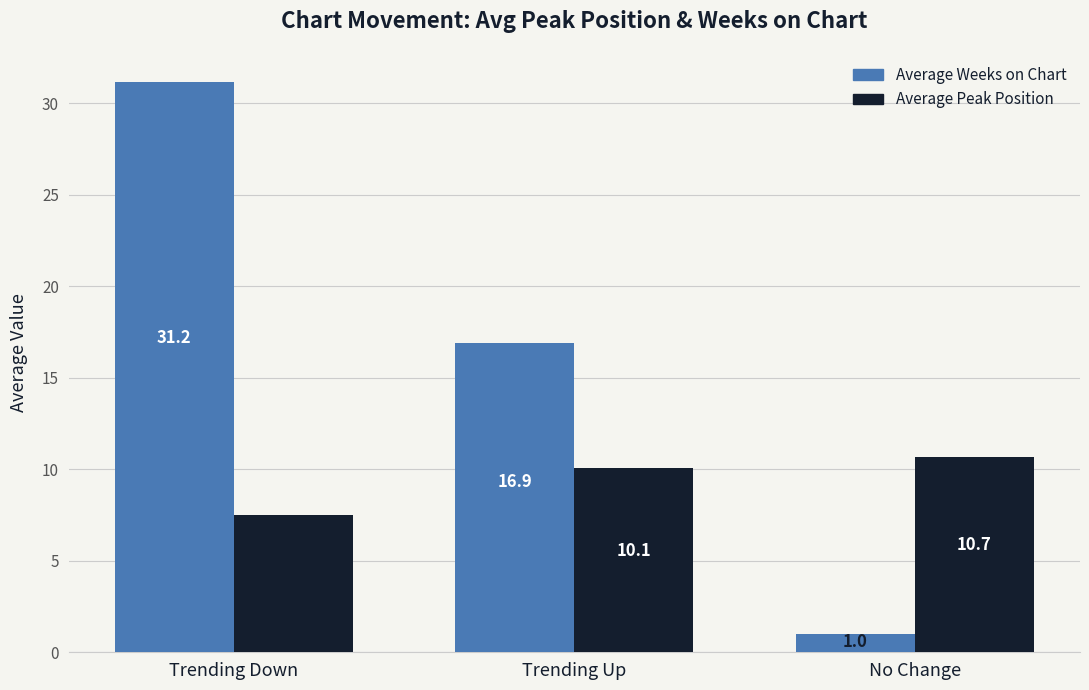

At which category is the sum across all series the highest?

Trending Down